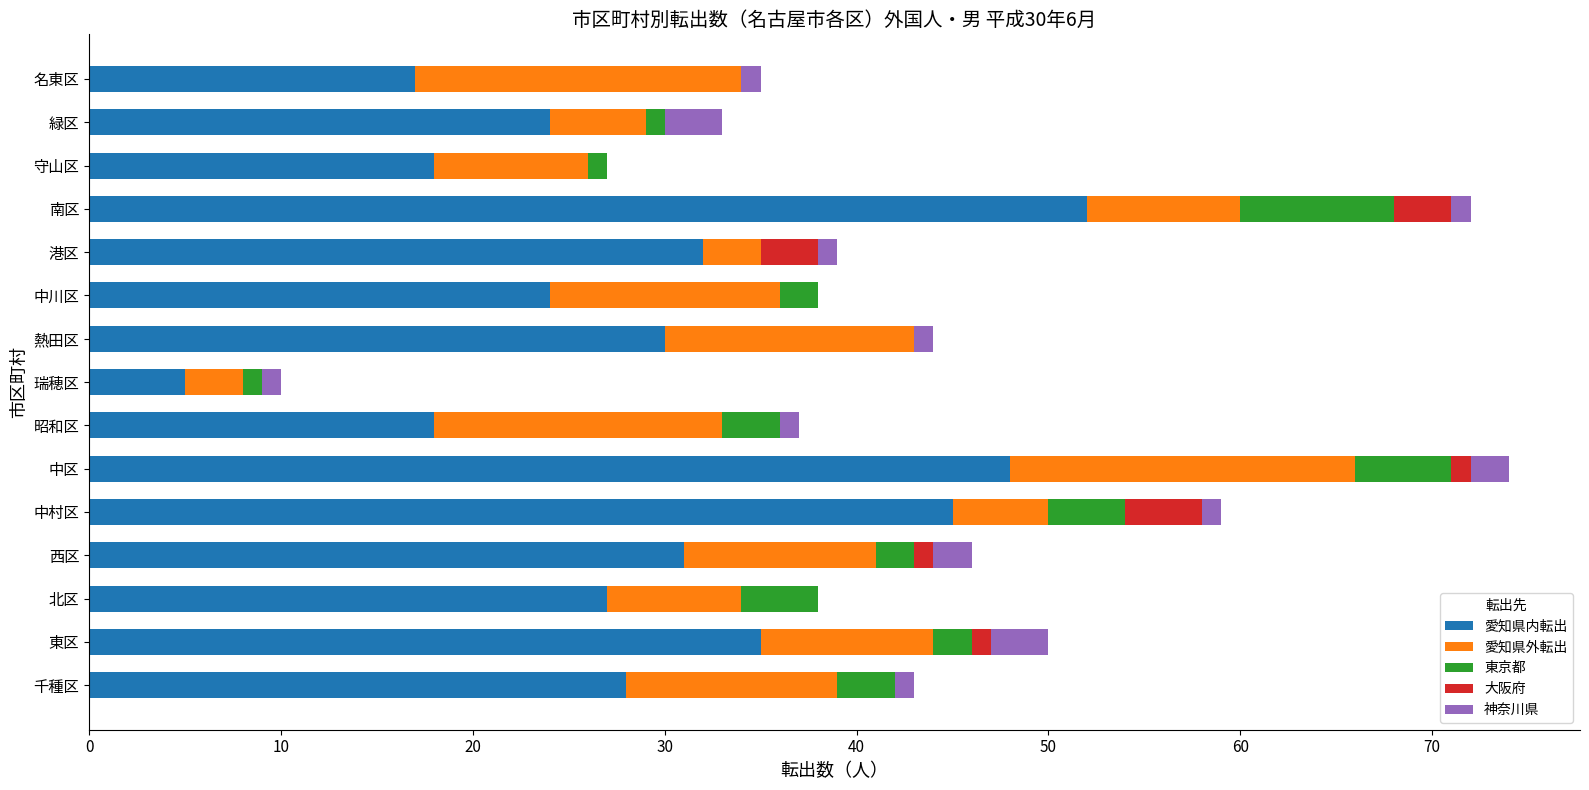

What is the maximum value for 愛知県内転出?

52